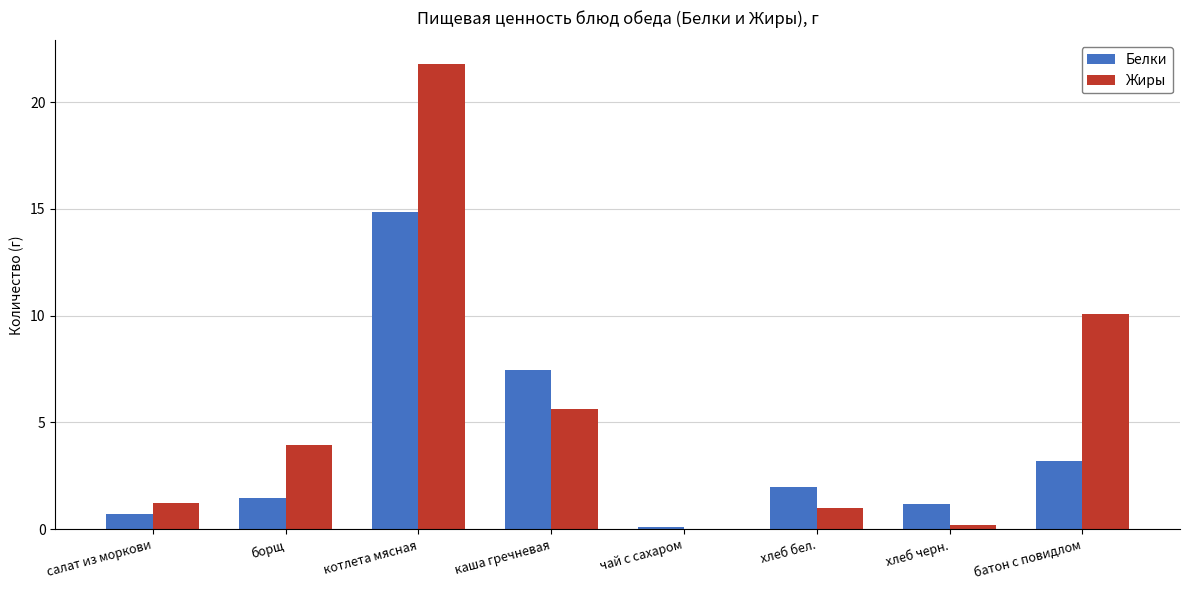

What is the total value across all series at батон с повидлом?

13.3